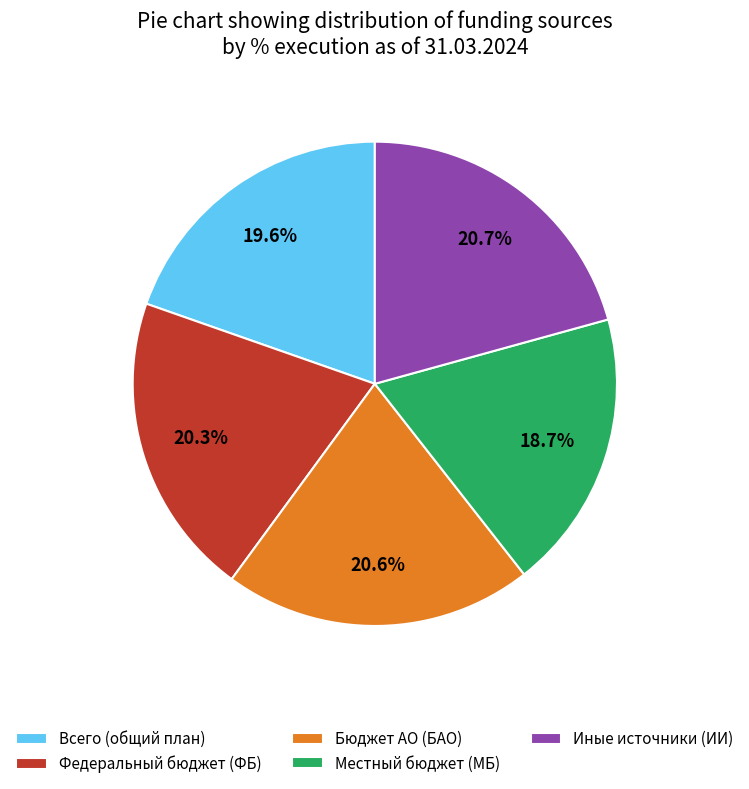

Which slice is the smallest?

Местный бюджет (МБ)